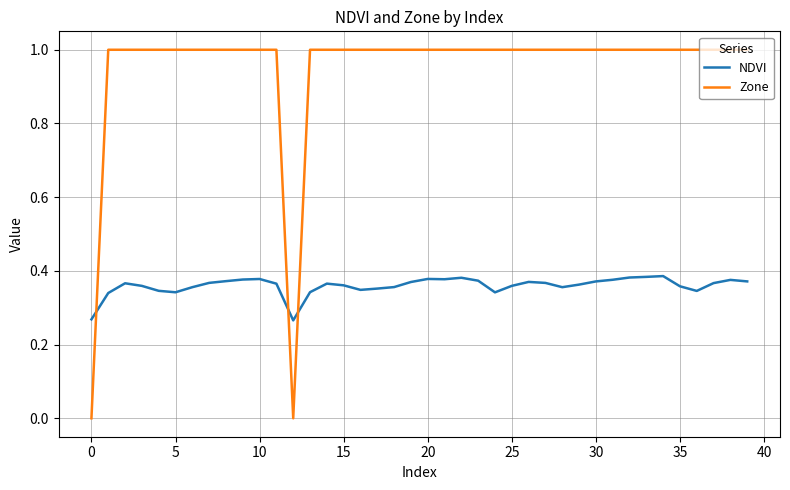

What is the greatest value displayed?

1.0